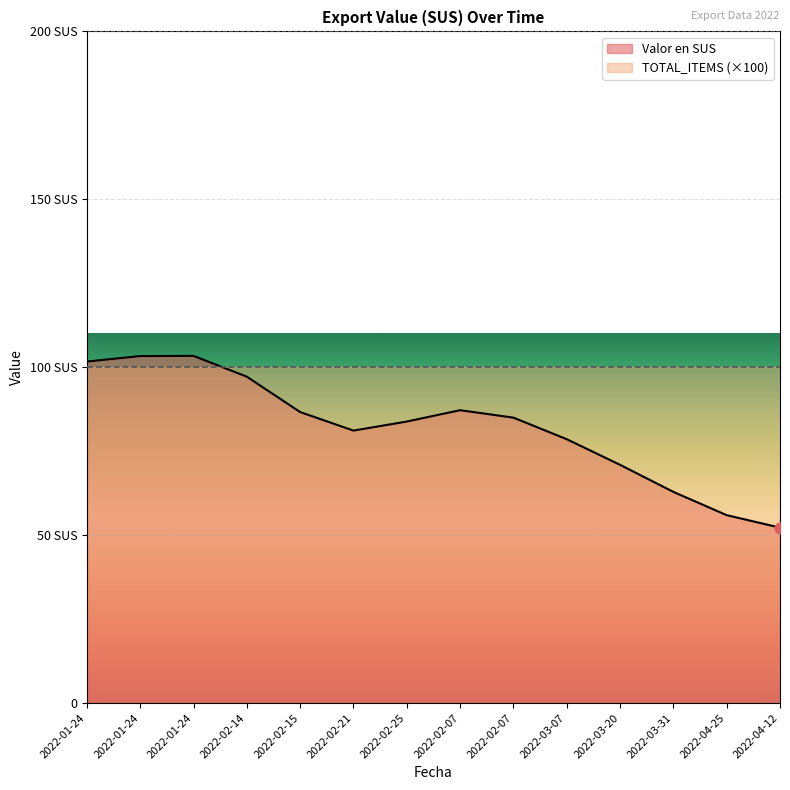

What is the total value across all series at 2022-01-24?

101